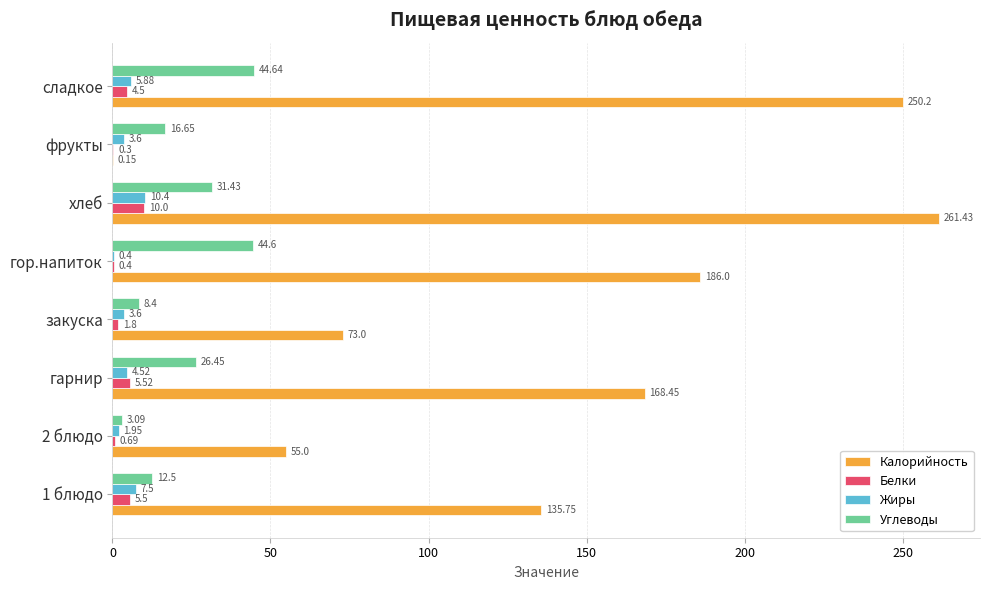

What is the sum of all Калорийность values?

1130.0